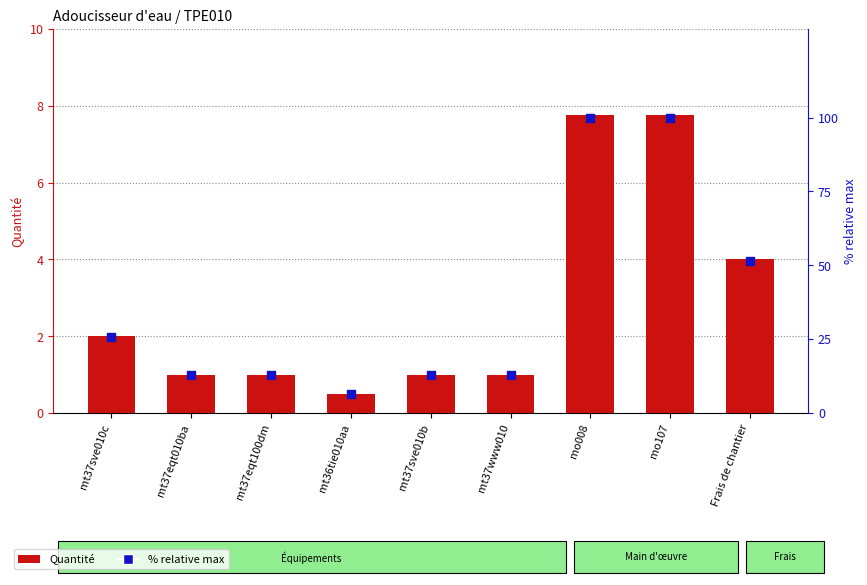

Which series has the widest spread of Y values?

% relative max